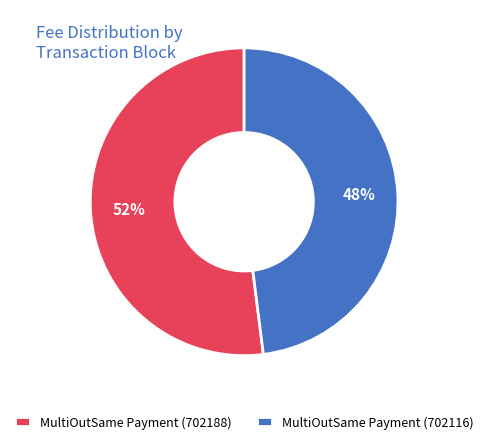

How many segments does this pie chart have?

2